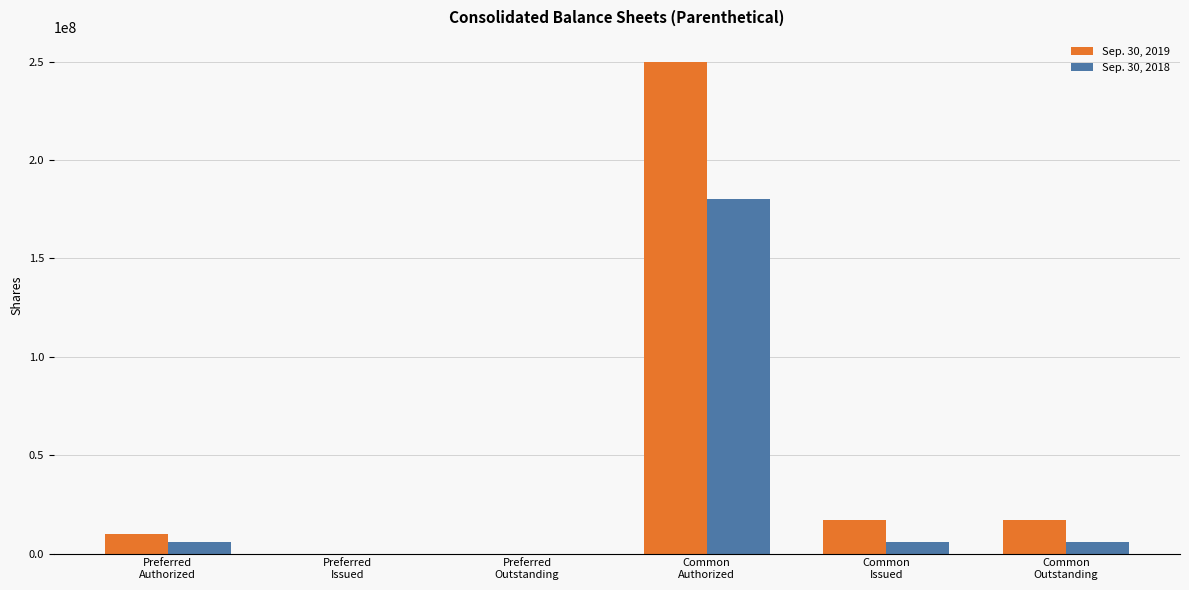

Does the chart contain stacked bars?

No